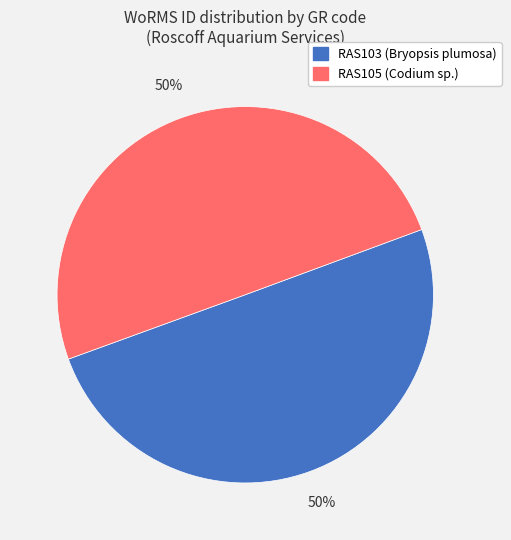

Combined, do RAS103 (Bryopsis plumosa) and RAS105 (Codium sp.) account for over 50%?

Yes